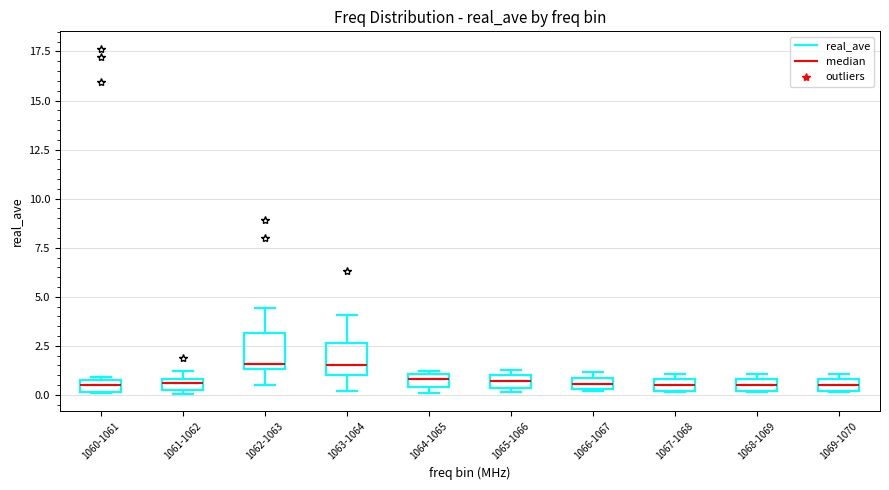

Where is the upper edge of the box for 1060-1061 on the y-axis? The values are not printed on the chart, so give them approximately, as read against the axis.

1.0